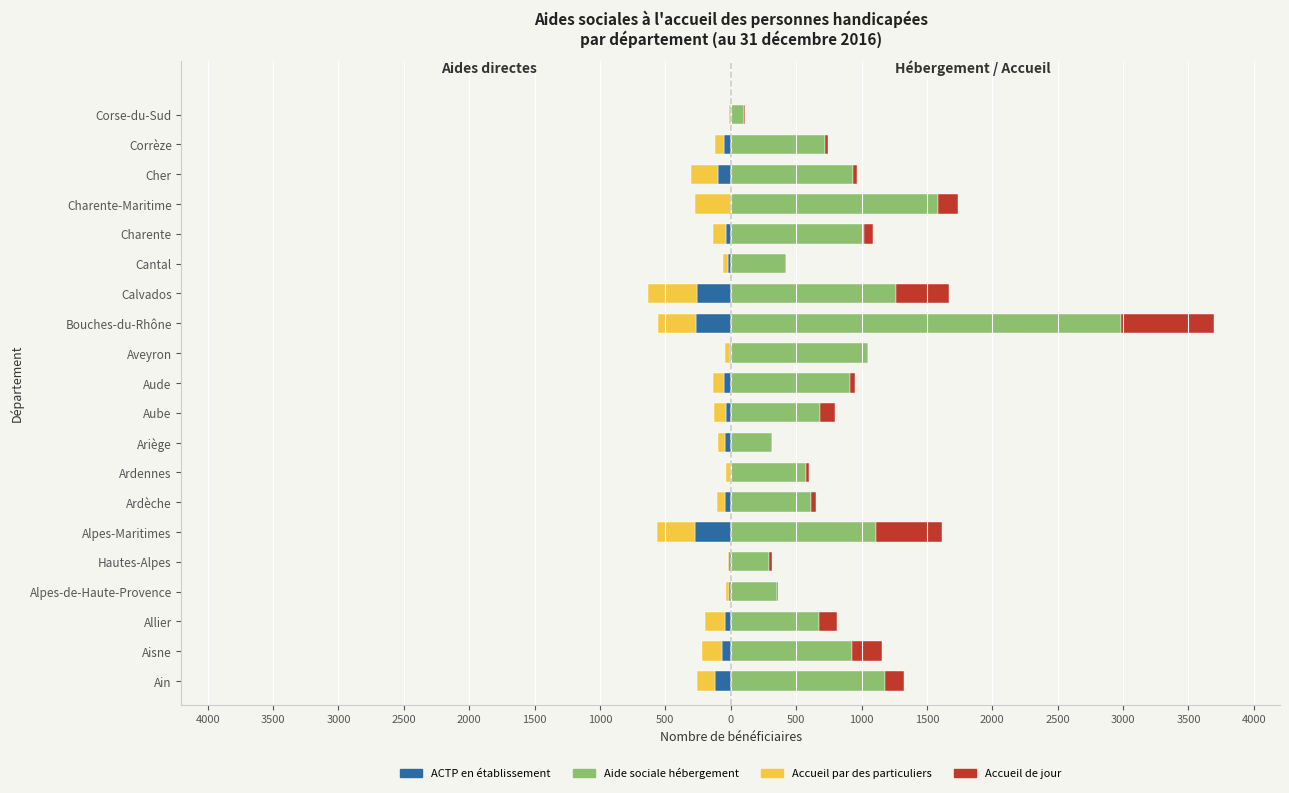

What is the smallest value displayed?

-372